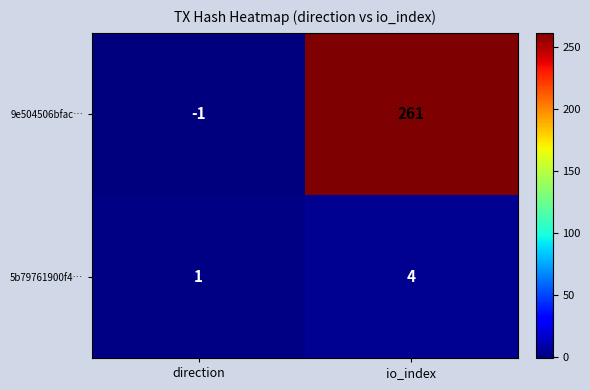

How many series are shown in this chart?

2